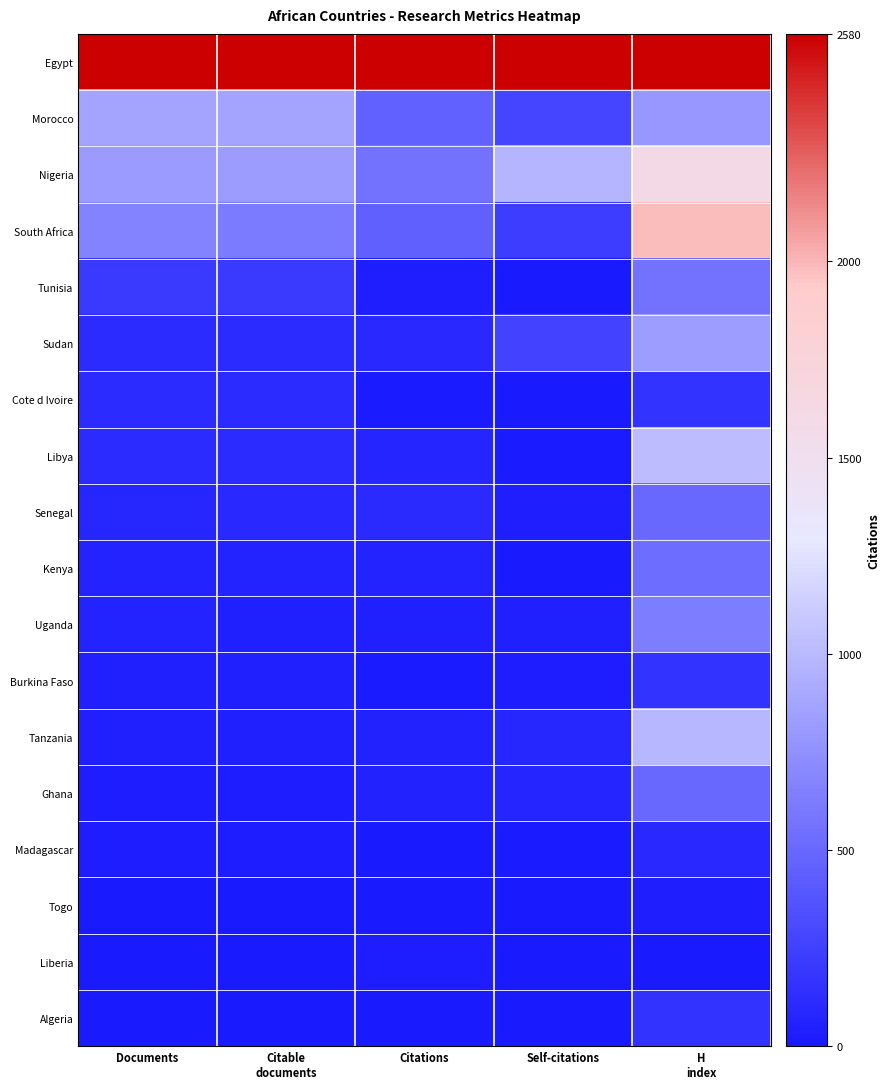

Which has a higher value, H
index or Citations?

H
index